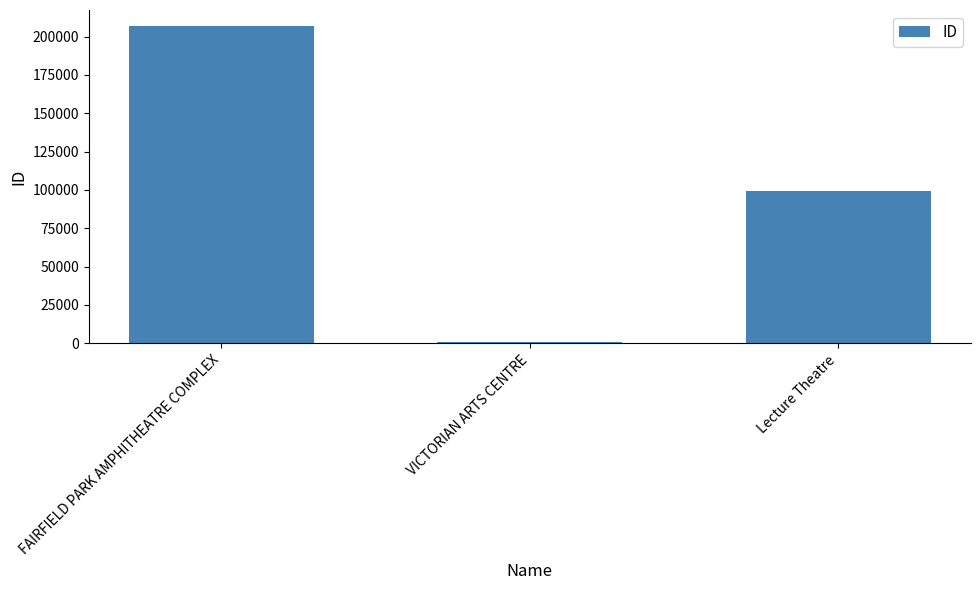

List the labels in order of value, largest first.

FAIRFIELD PARK AMPHITHEATRE COMPLEX, Lecture Theatre, VICTORIAN ARTS CENTRE